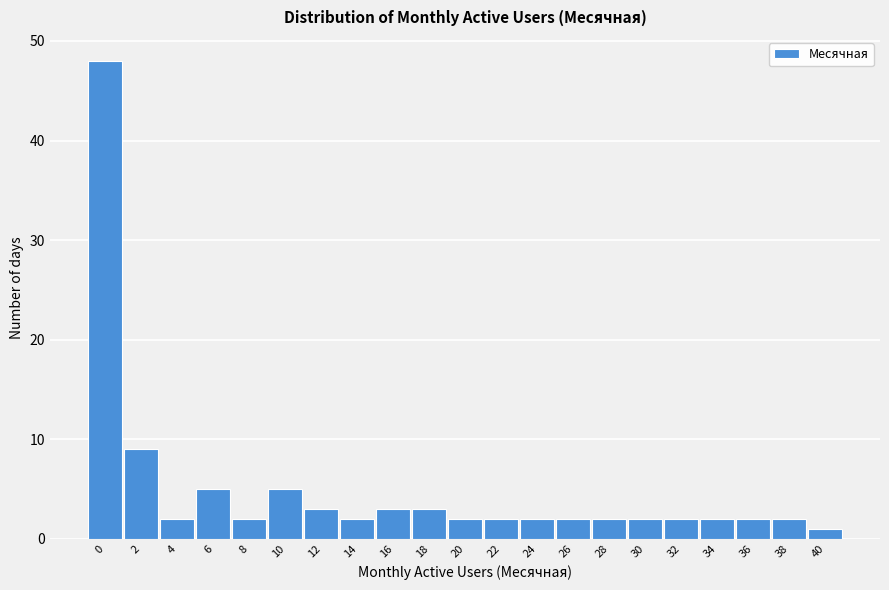

Reading left to right, what are all the values shown in this chart?

48	9	2	5	2	5	3	2	3	3	2	2	2	2	2	2	2	2	2	2	1